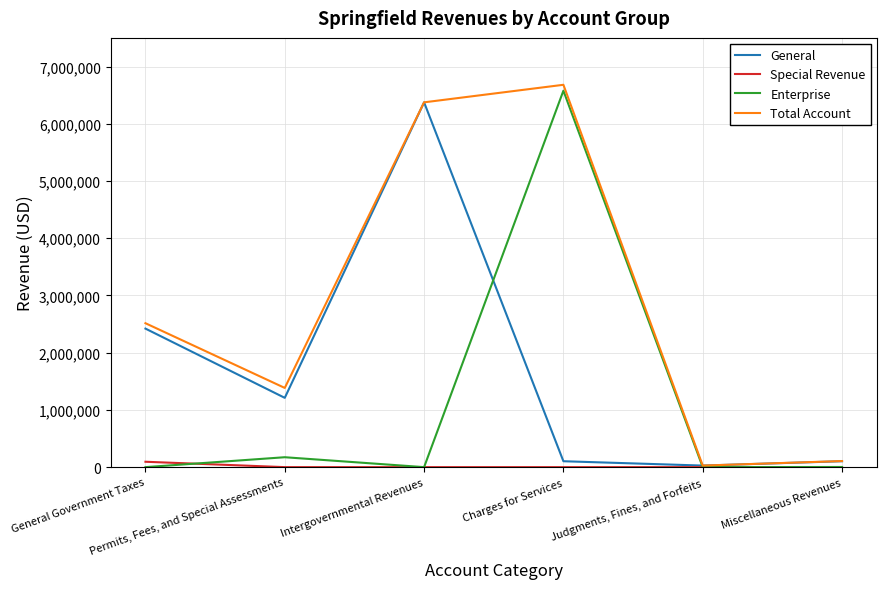

Is the value of Total Account at Charges for Services greater than the value of General at Judgments, Fines, and Forfeits?

Yes